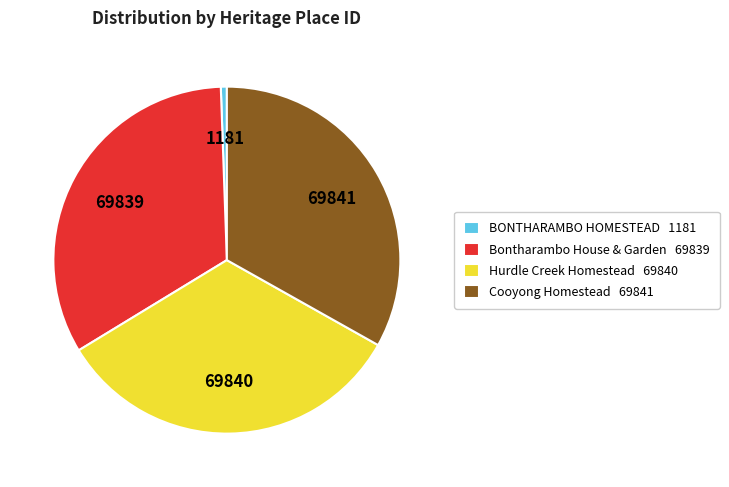

Count the number of slices in the pie.

4